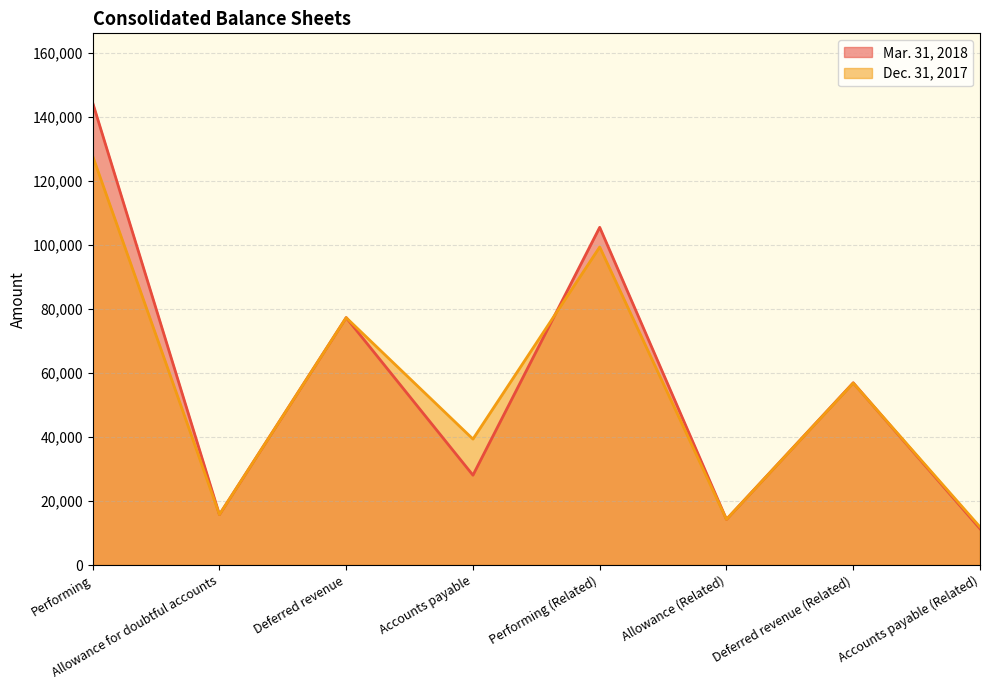

List the series in order of their overall mean, lowest first.

Dec. 31, 2017, Mar. 31, 2018